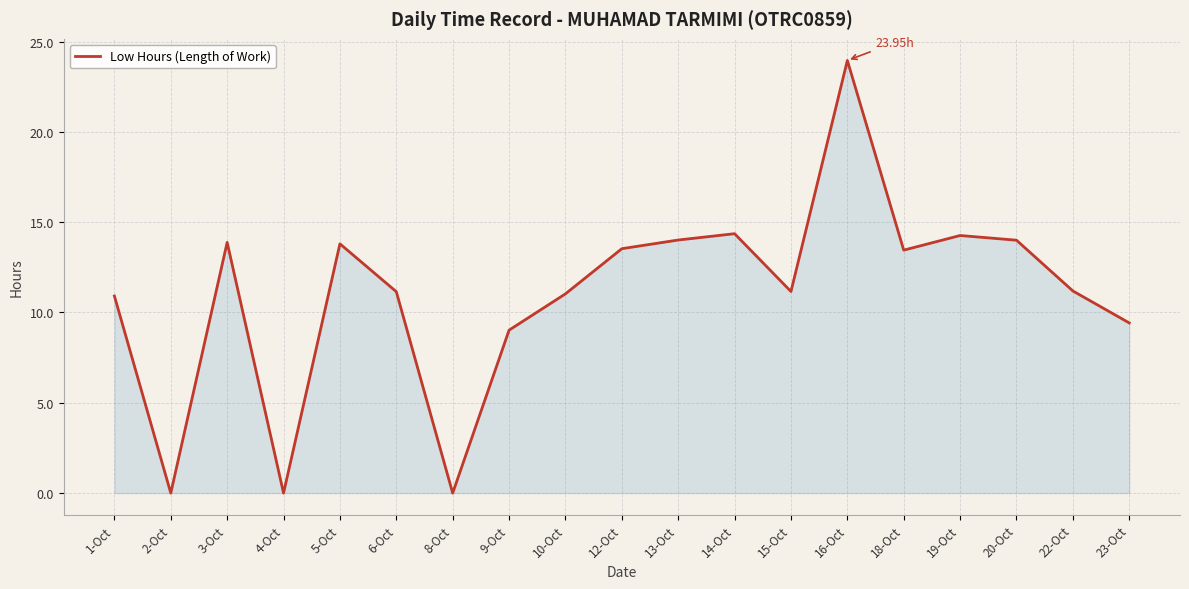

What is the ratio of the value at 19-Oct to the value at 13-Oct?

1.0